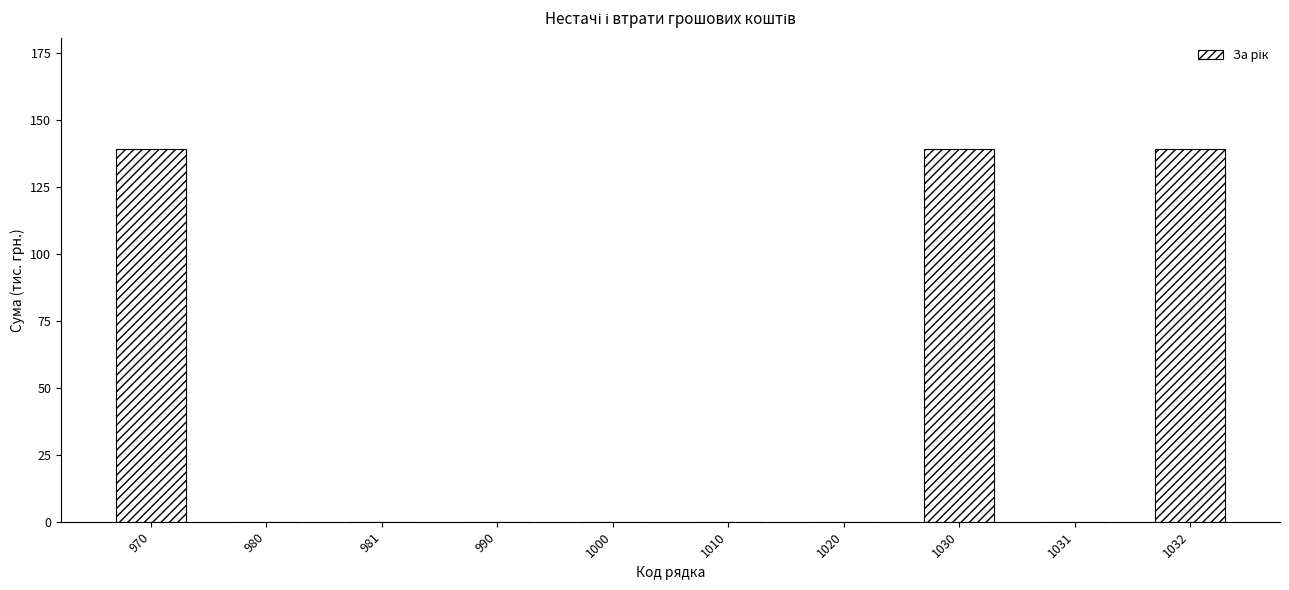

What is the average value?

42